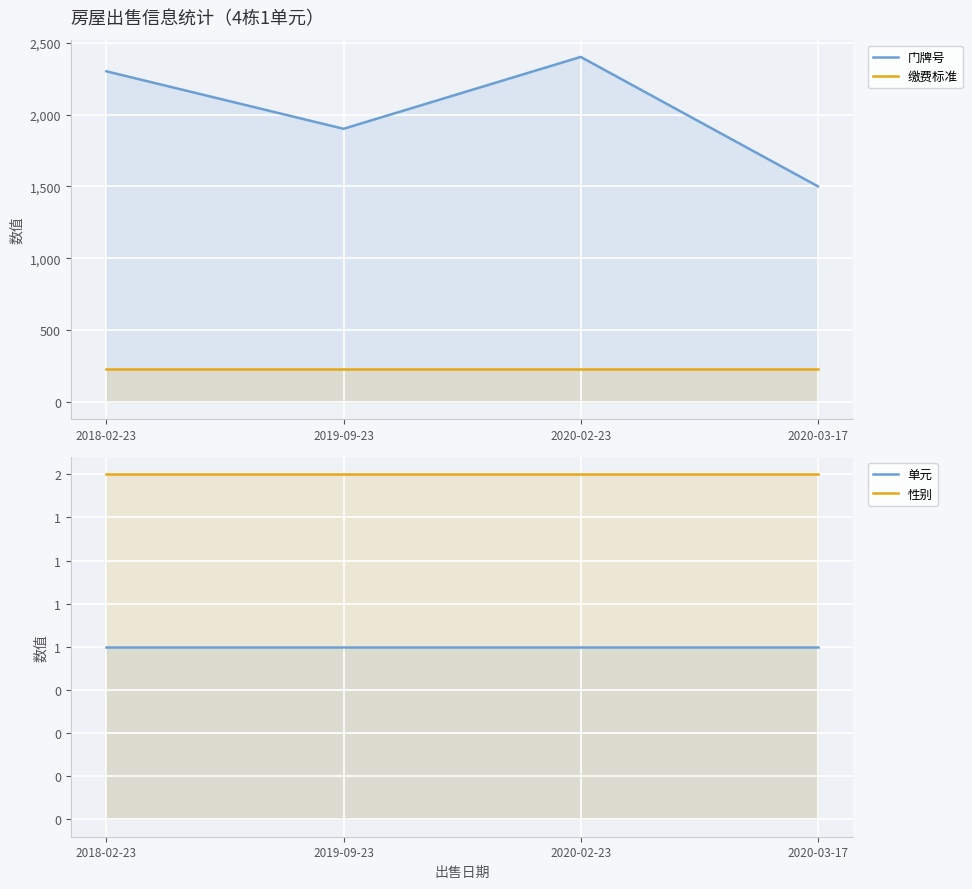

Reading right to left, extract all data points from this chart.

门牌号: 1501	2401	1901	2301
缴费标准: 232	232	232	232
单元: 1	1	1	1
性别: 2	2	2	2